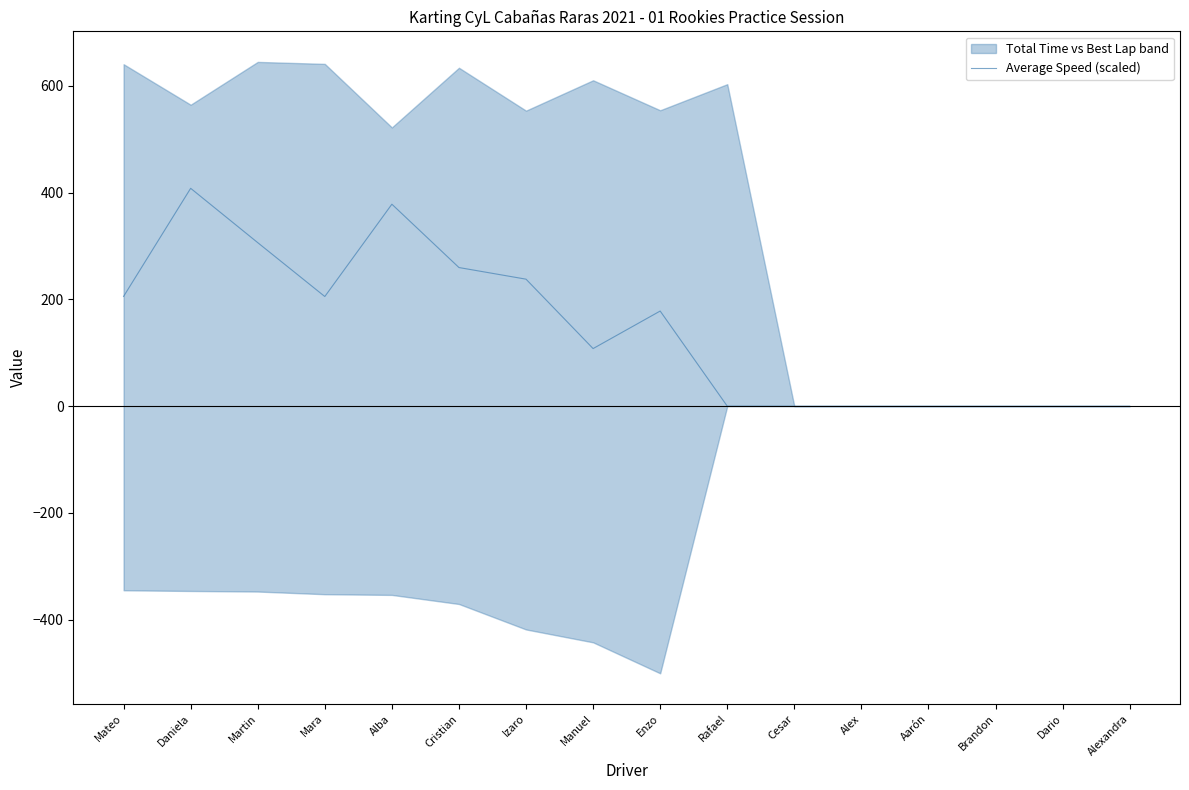

What is the difference between the maximum and second lowest values?

408.1